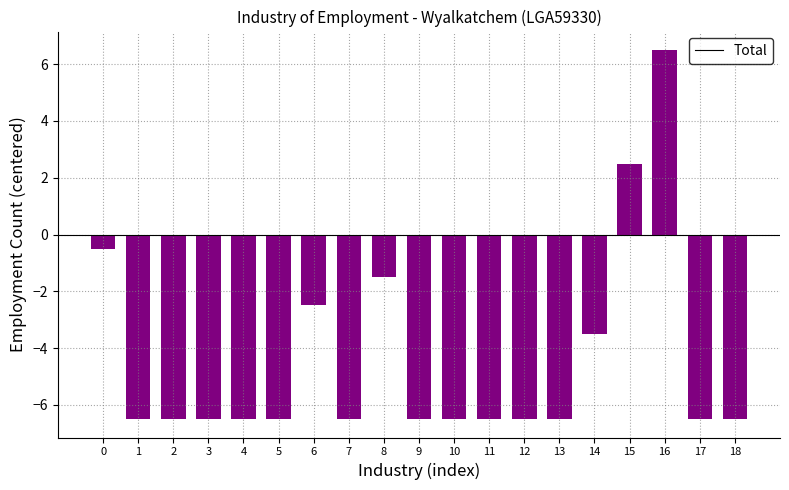

Reading left to right, extract all data points from this chart.

-0.5	-6.5	-6.5	-6.5	-6.5	-6.5	-2.5	-6.5	-1.5	-6.5	-6.5	-6.5	-6.5	-6.5	-3.5	2.5	6.5	-6.5	-6.5